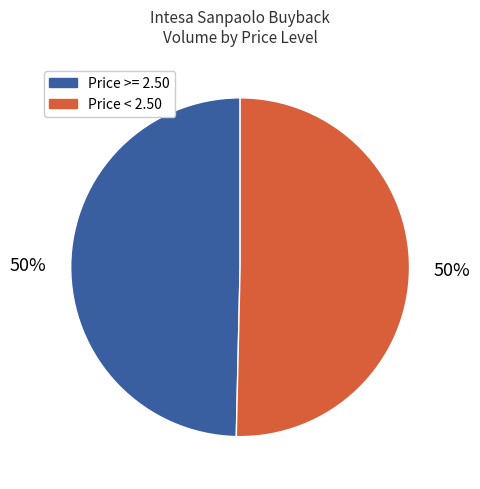

To the nearest percent, what is the average slice percentage?

50%